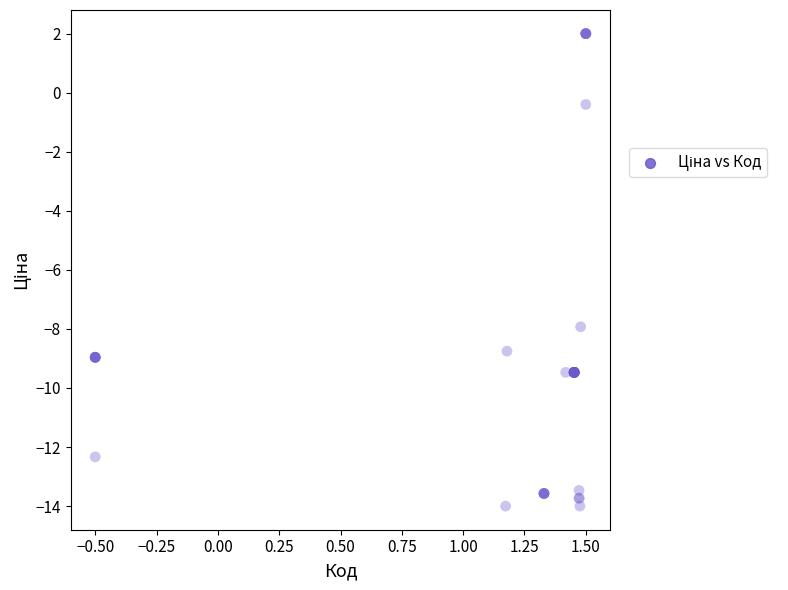

What Y value in the scatter plot is closest to -6?

-7.9